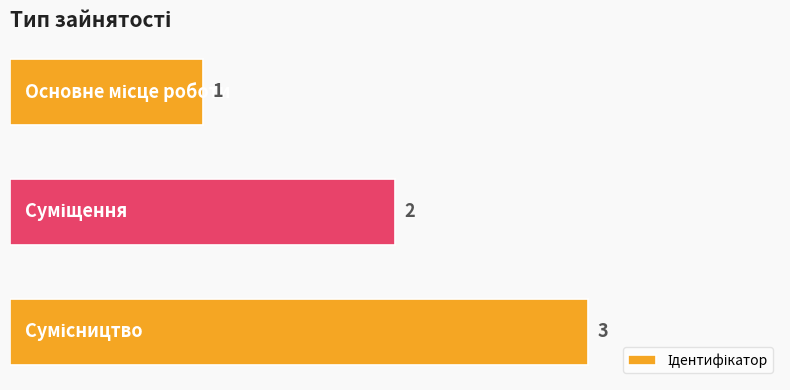

What is the difference between the second highest and minimum values?

1